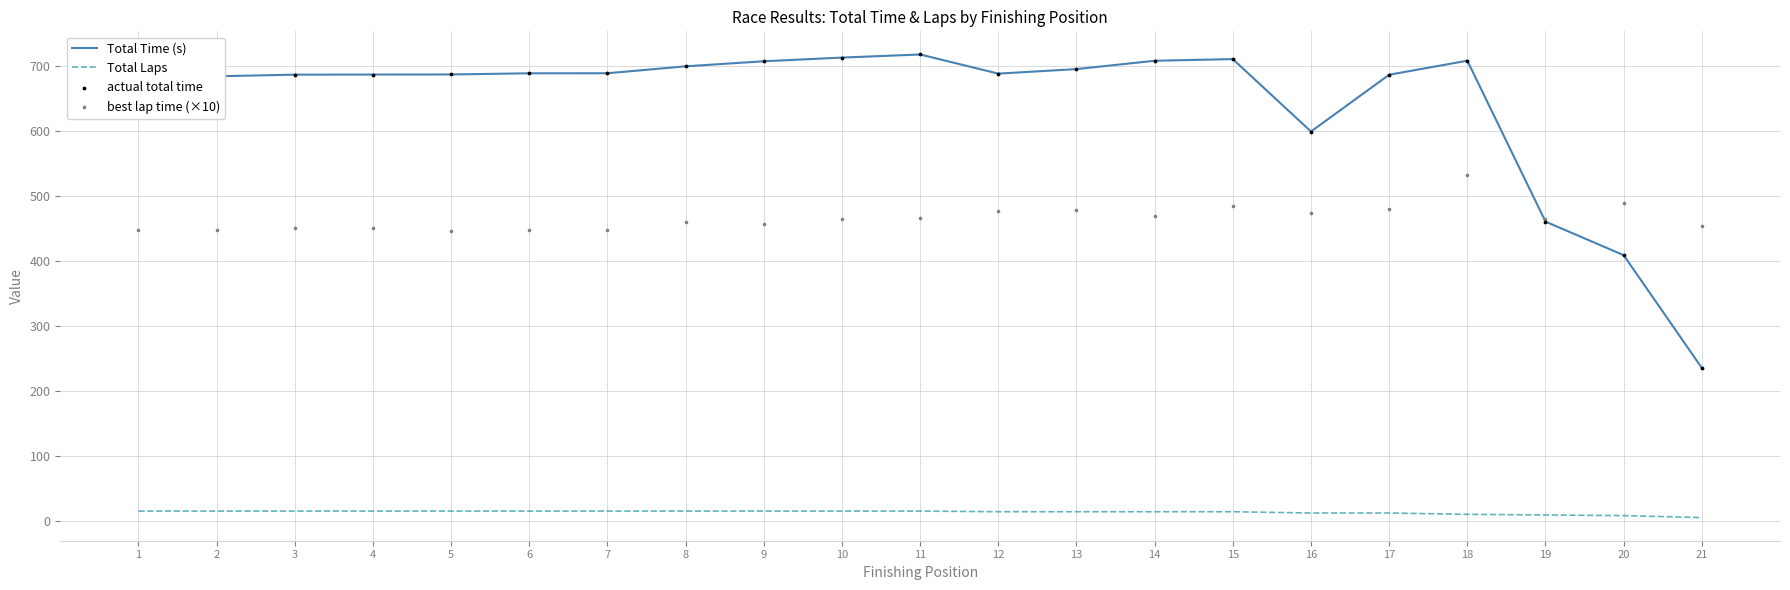

At which category is the sum across all series the highest?

18